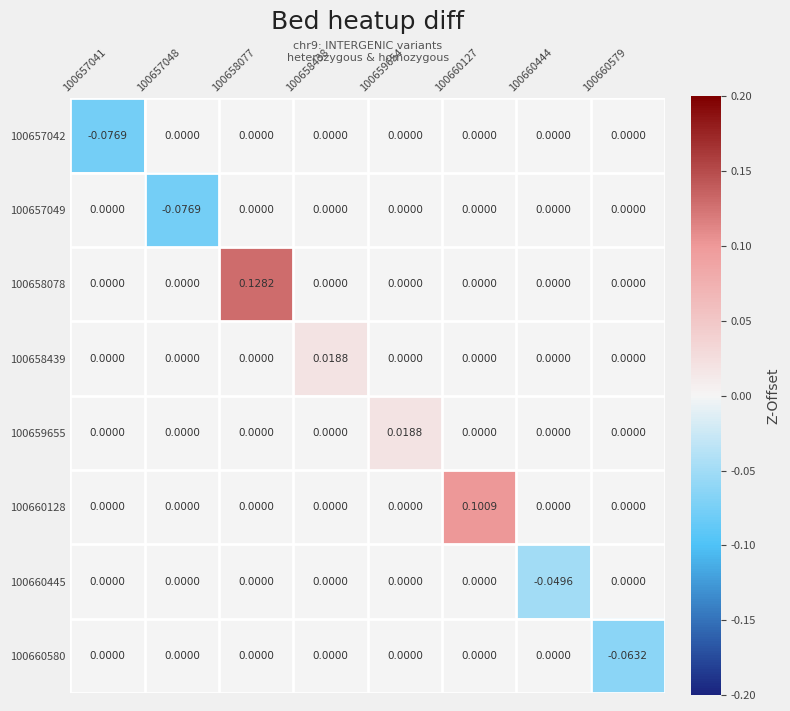

Is the value of 100657049 at 100657041 greater than the value of 100657042 at 100657041?

Yes